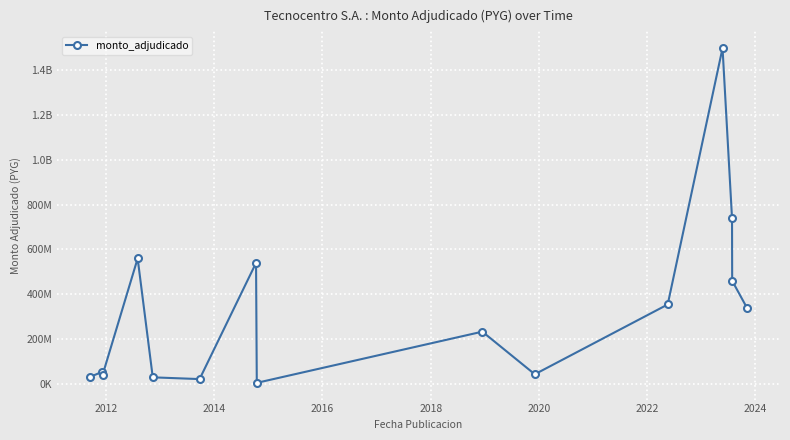

Does the chart have visible grid lines?

Yes